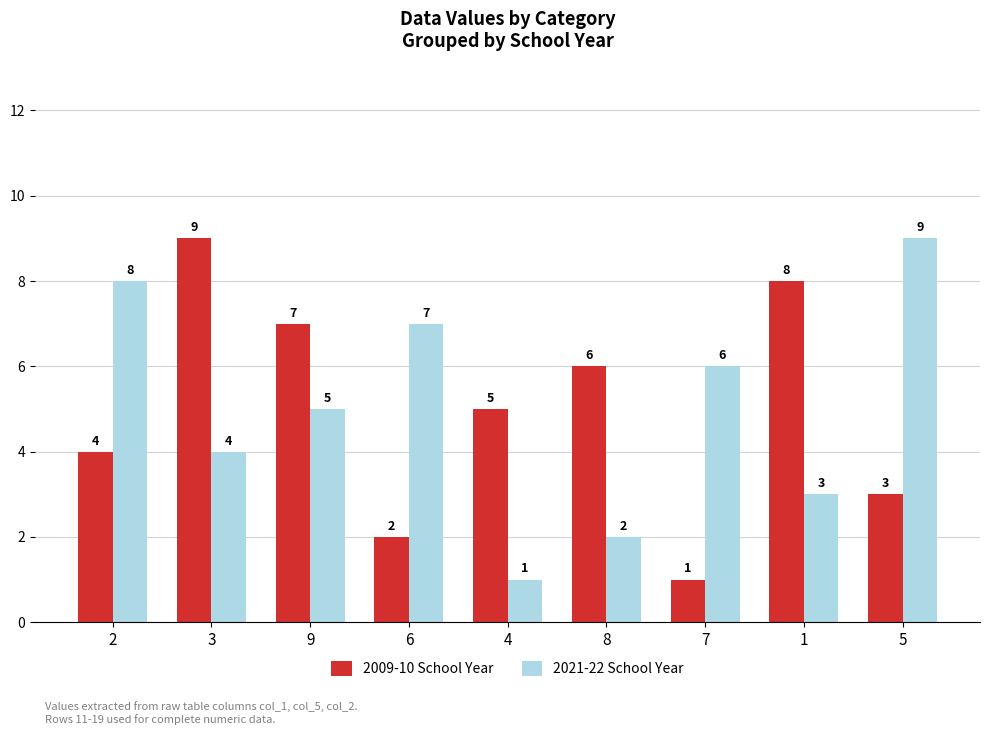

How many data points in 2021-22 School Year are less than 5?

4